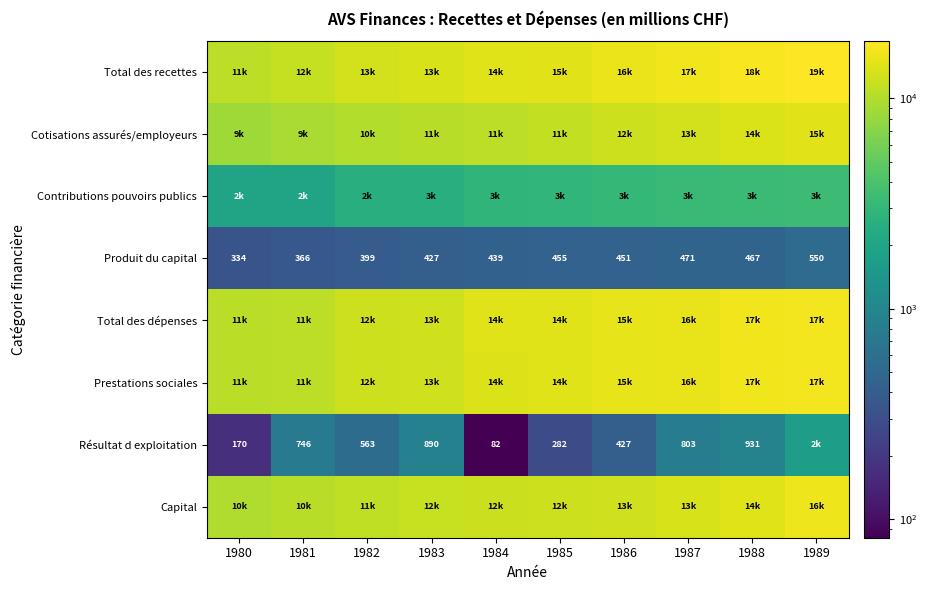

Count the number of categories in the chart.

10